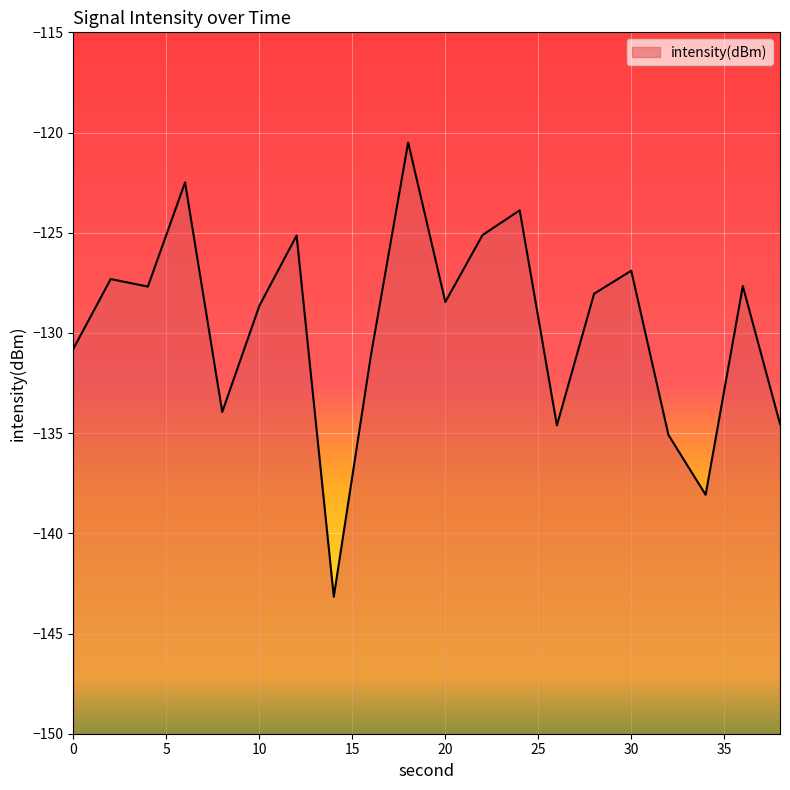

Is it true that the value at 2 is -170.6?

False